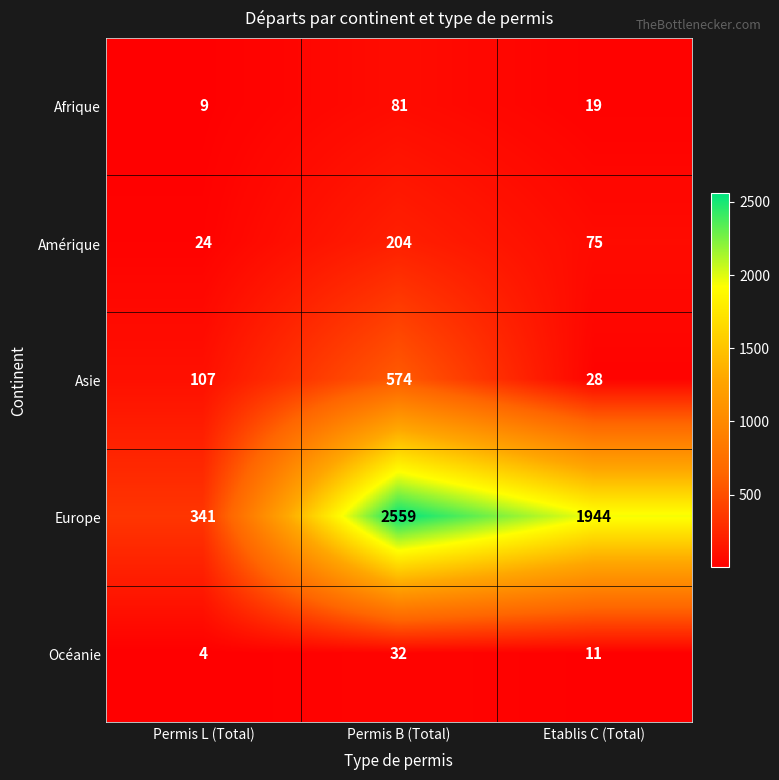

Reading left to right, list all the values displayed in this chart.

Afrique: Permis L (Total)=9	Permis B (Total)=81	Etablis C (Total)=19
Amérique: Permis L (Total)=24	Permis B (Total)=204	Etablis C (Total)=75
Asie: Permis L (Total)=107	Permis B (Total)=574	Etablis C (Total)=28
Europe: Permis L (Total)=341	Permis B (Total)=2559	Etablis C (Total)=1944
Océanie: Permis L (Total)=4	Permis B (Total)=32	Etablis C (Total)=11